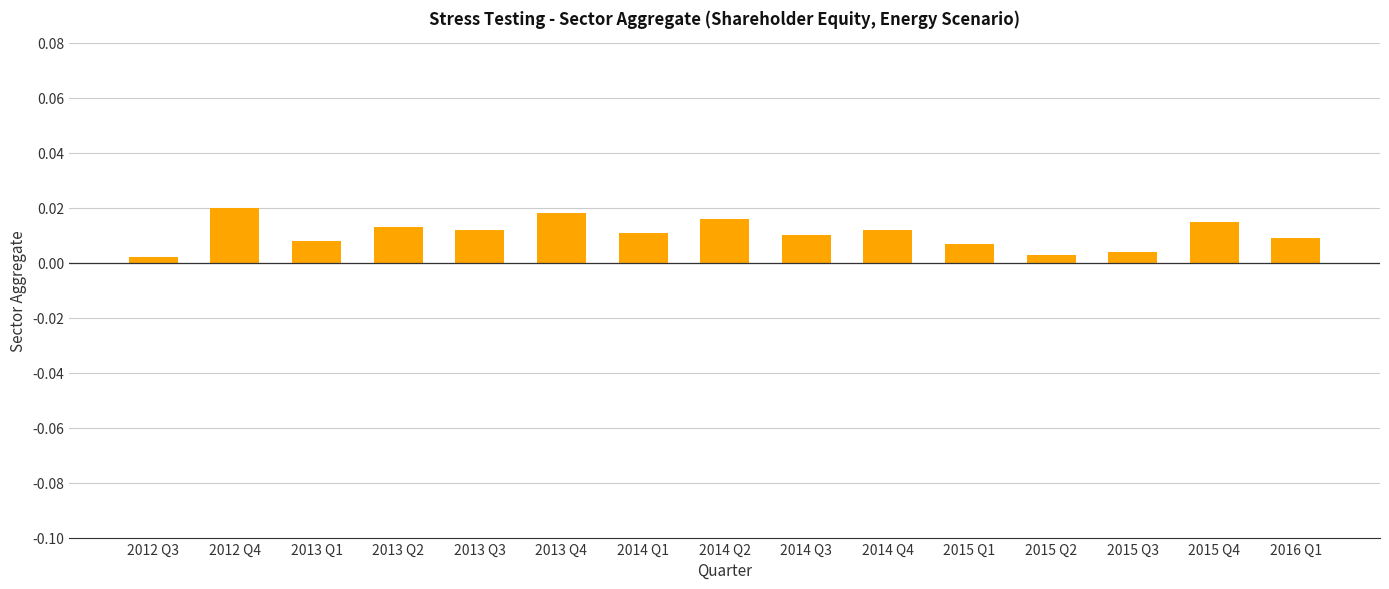

How many values are between 0 and 1?

15